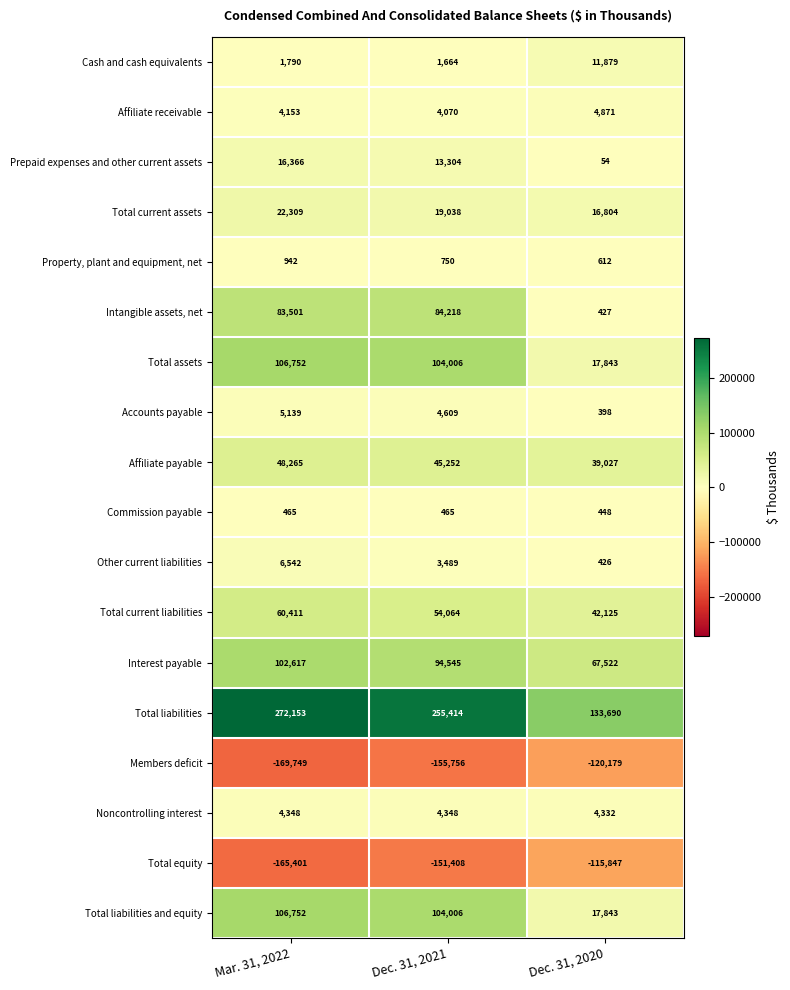

Which series has the largest range (max minus min)?

Total liabilities